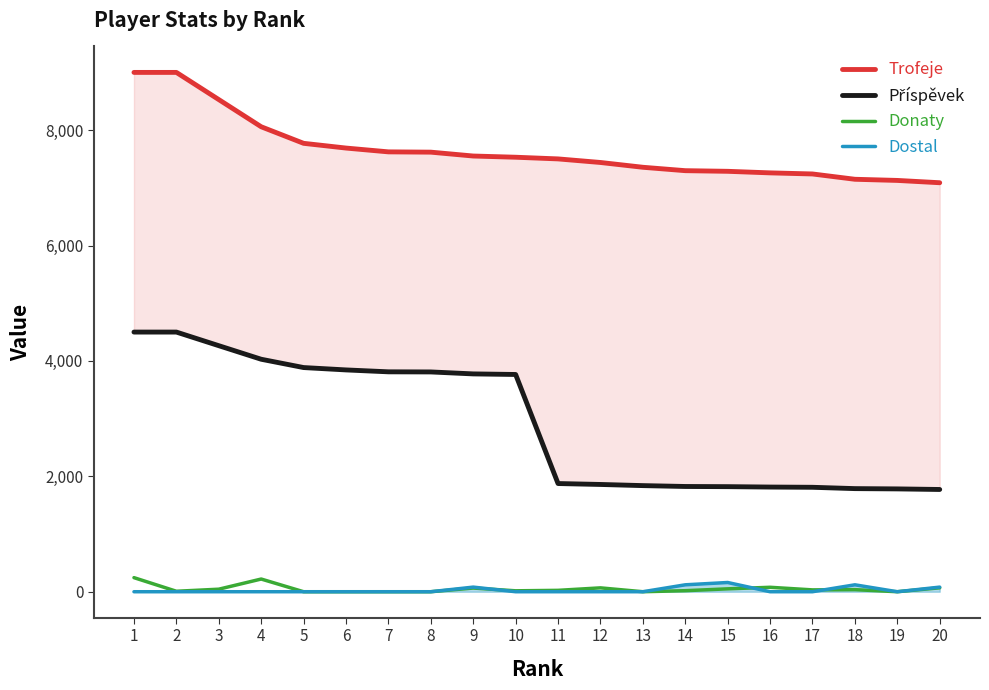

The value of Příspěvek at 11 is 3258. True or false?

False